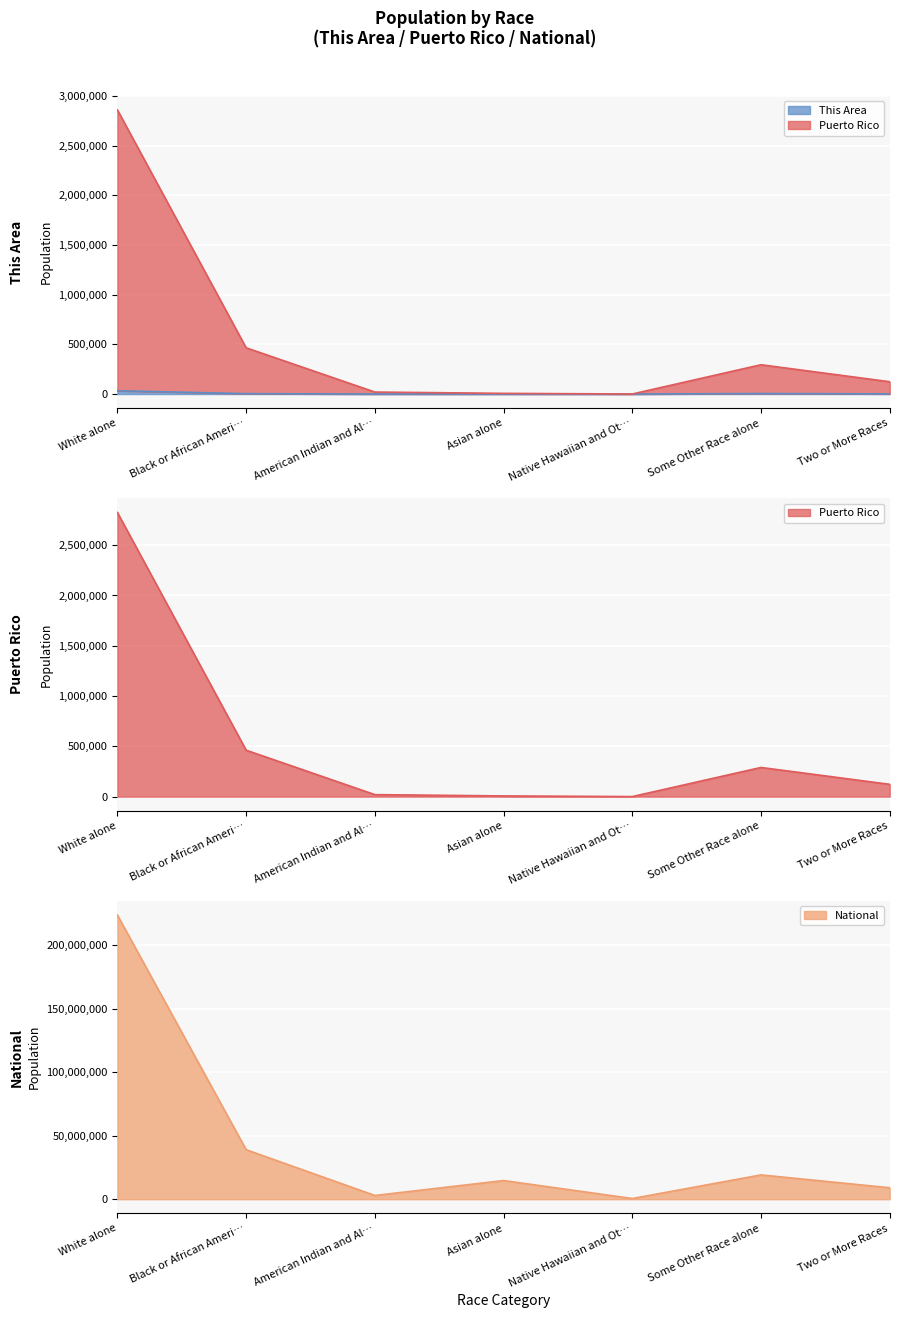

The value of National at Asian alone is 14674252. True or false?

True